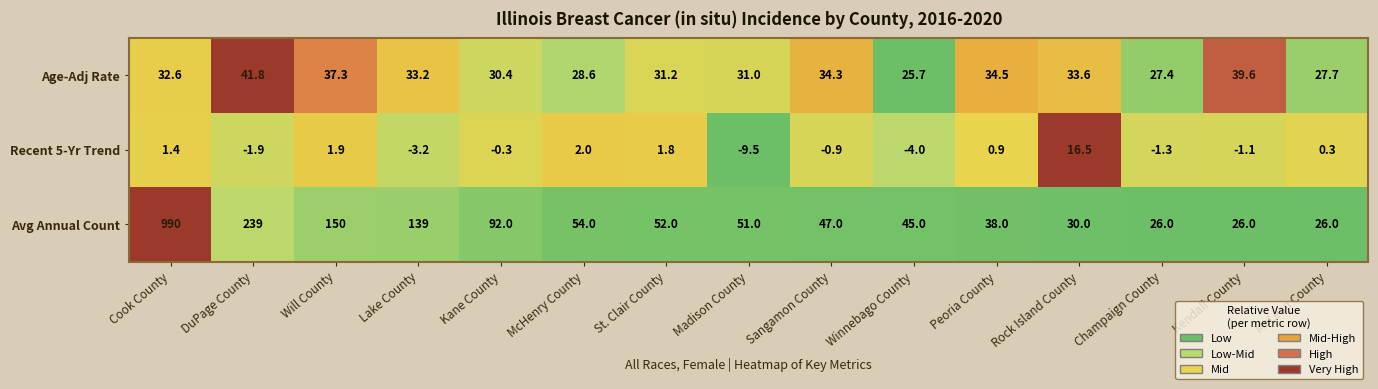

What is the difference between the maximum and minimum values in the Age-Adj Rate series?

16.1